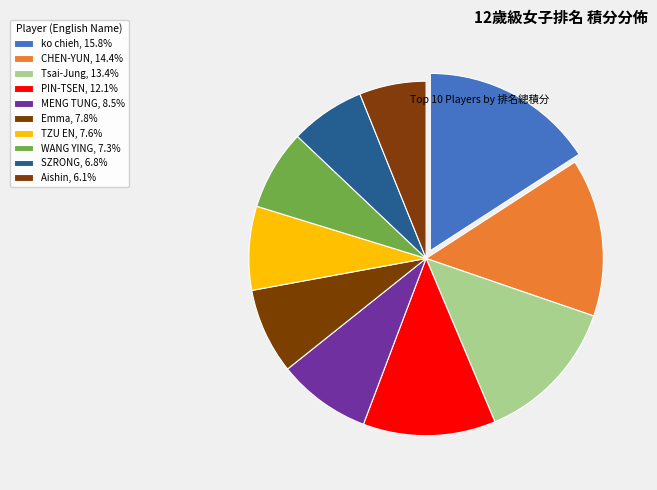

Is there a majority slice in this chart?

No